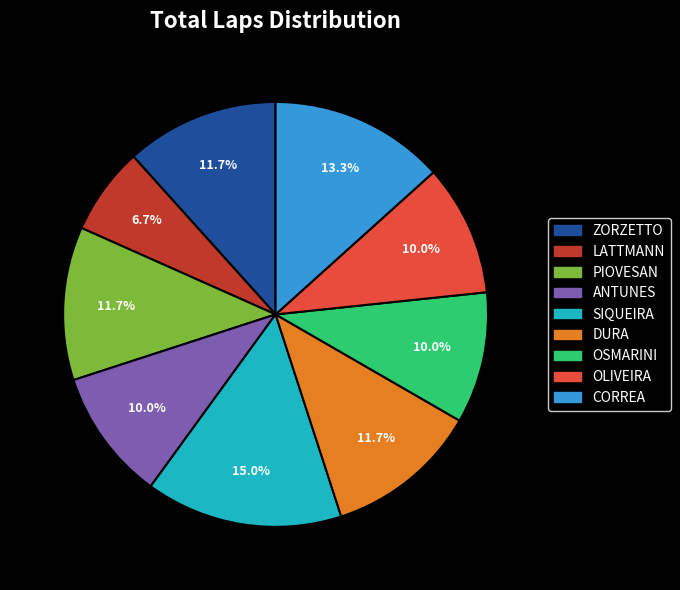

Is there any slice that represents more than half of the pie?

No